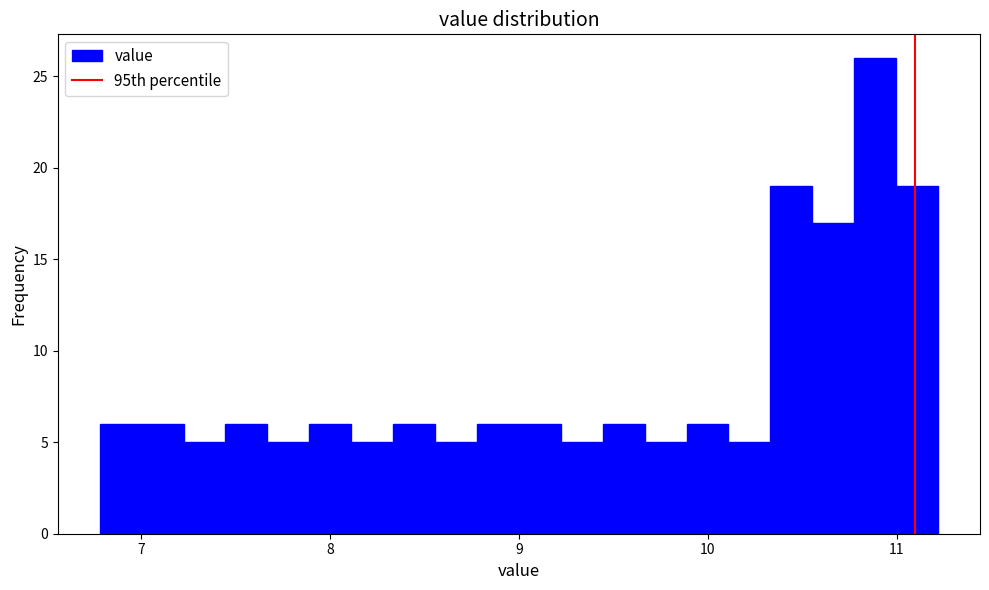

Around what value on the x-axis is the tallest bar? Give the approximate position of its centre, as read against the axis.

10.9